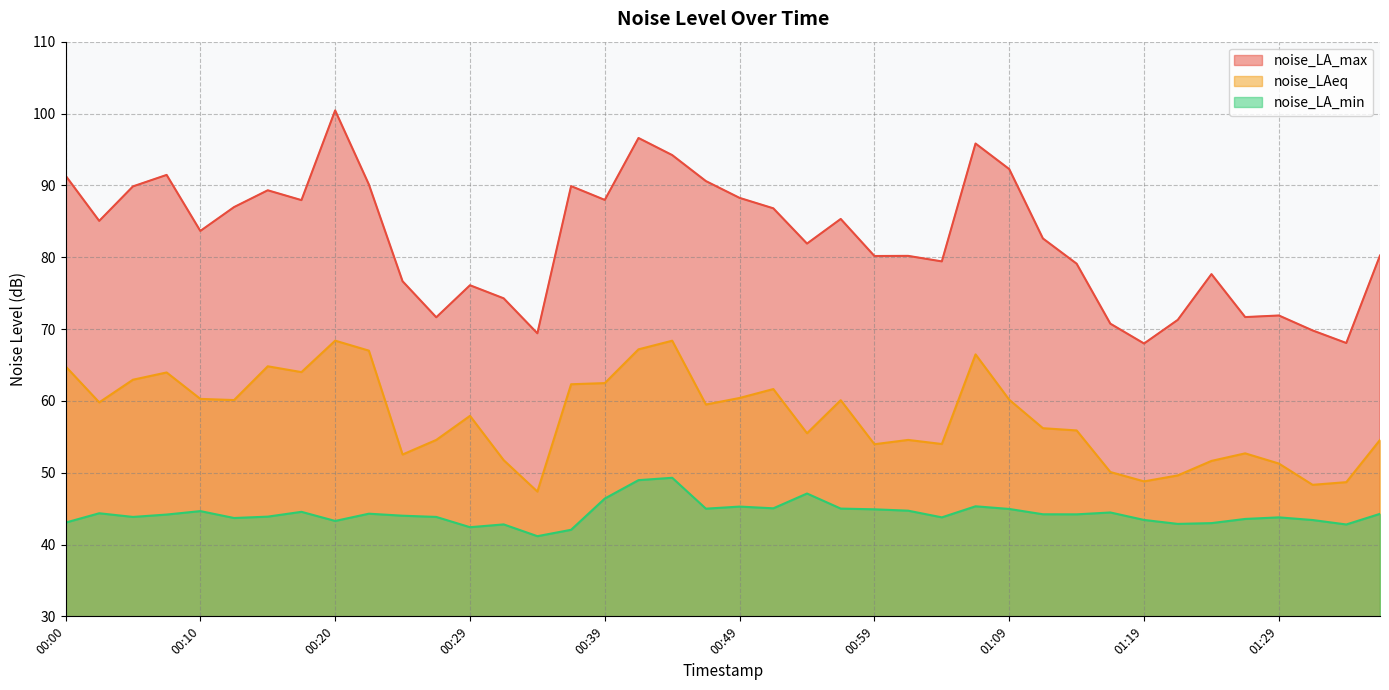

Is it true that noise_LAeq equals 62.5 at 00:39?

True